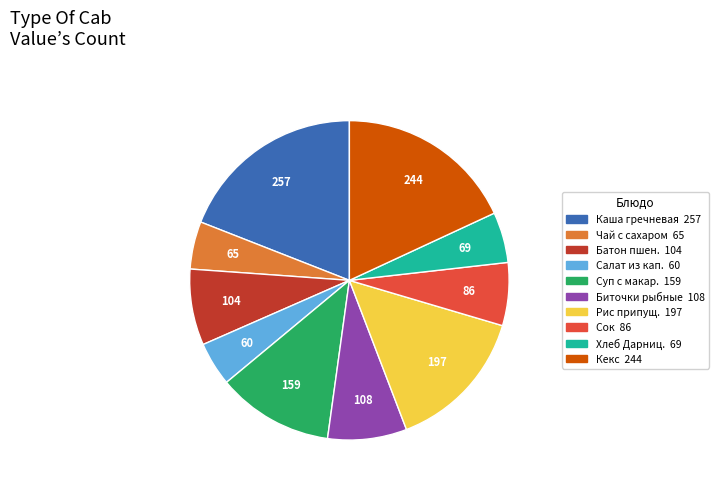

Is there a majority slice in this chart?

No